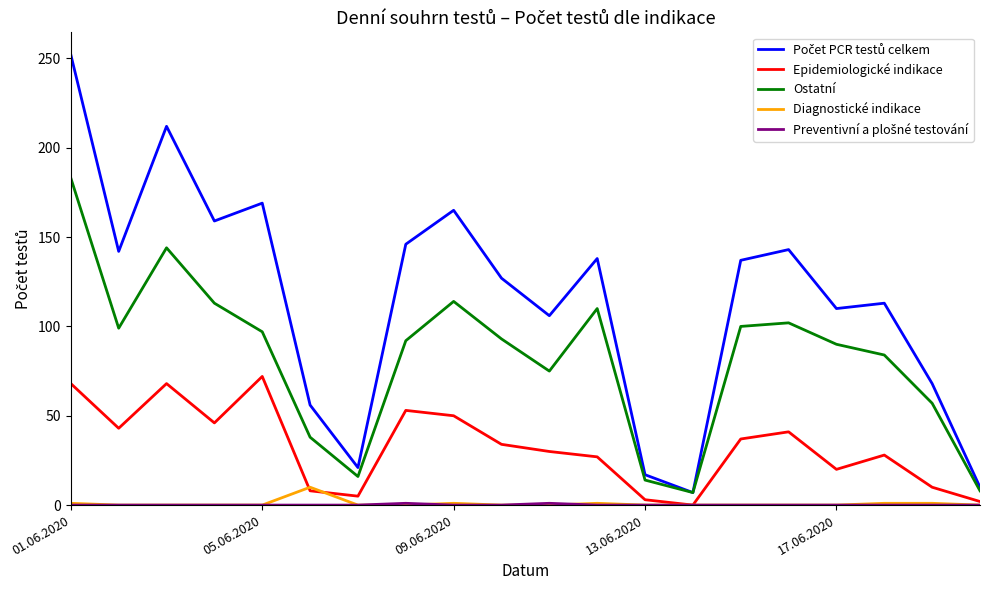

Does the chart display data point markers on the line(s)?

No